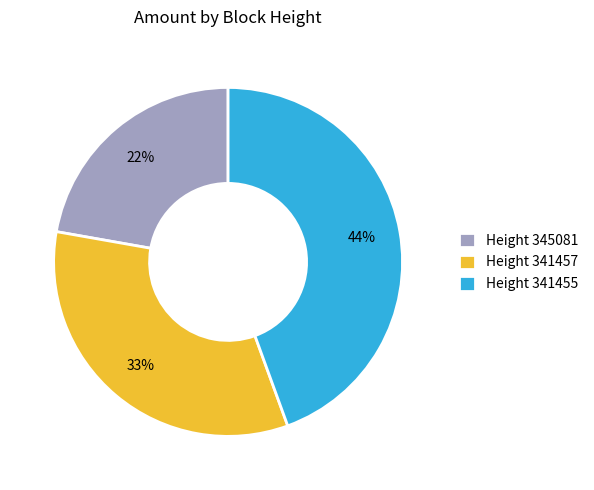

Count the number of slices in the pie.

3